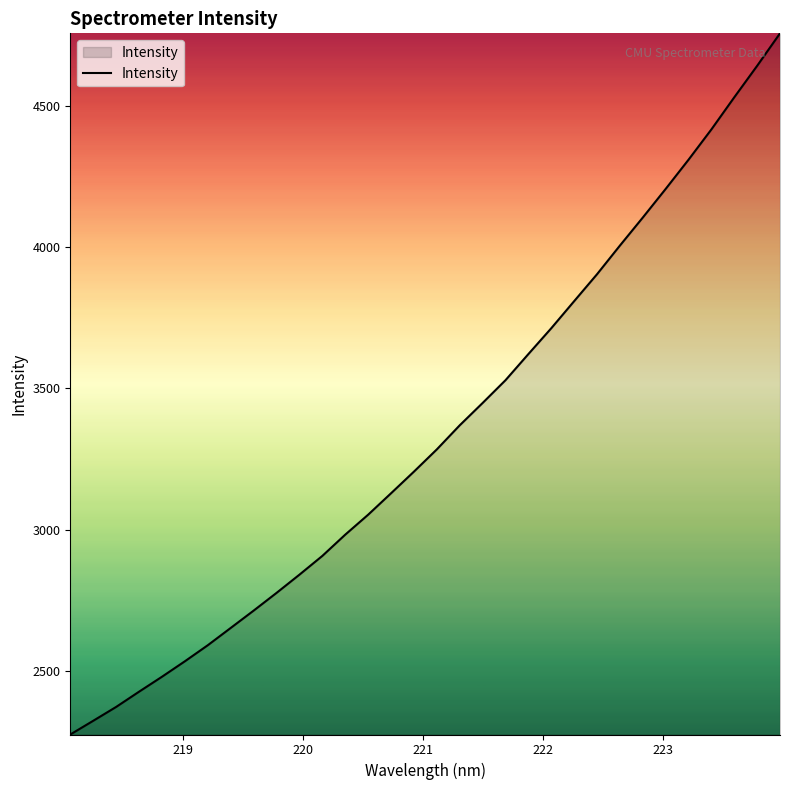

What is the minimum value shown in the chart?

2276.2